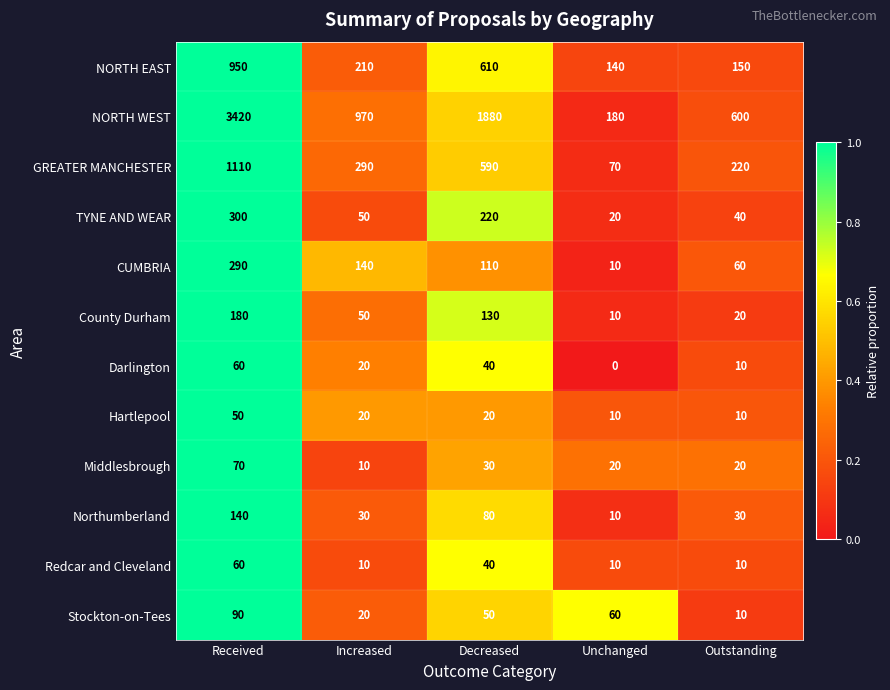

What is the total value across all series at Increased?

1820